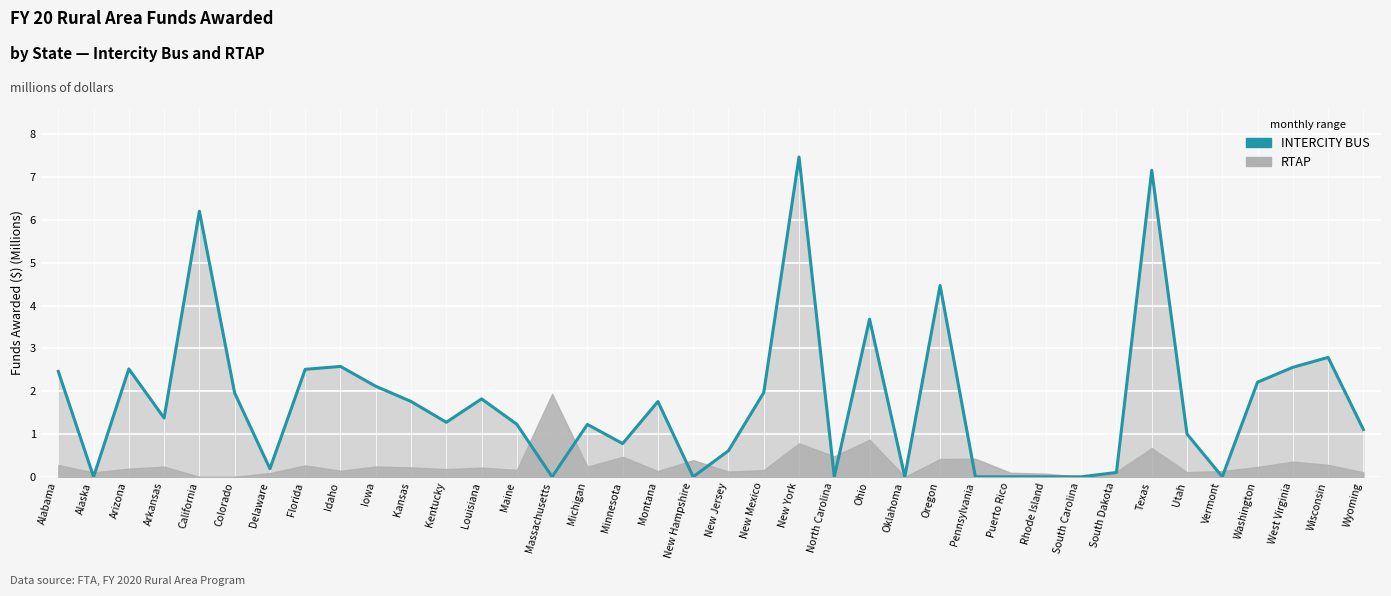

At which category does the data reach its first local peak?

Arizona